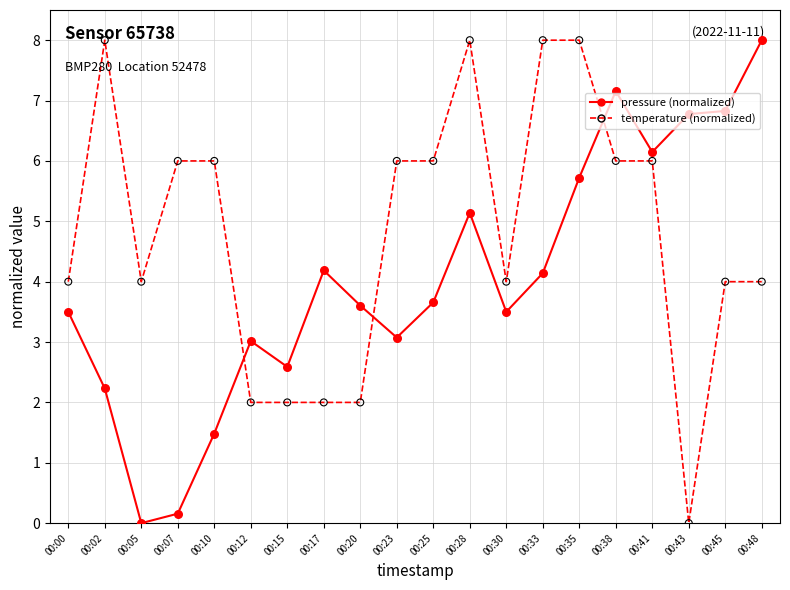

What is the total value across all series at 00:20?

5.6